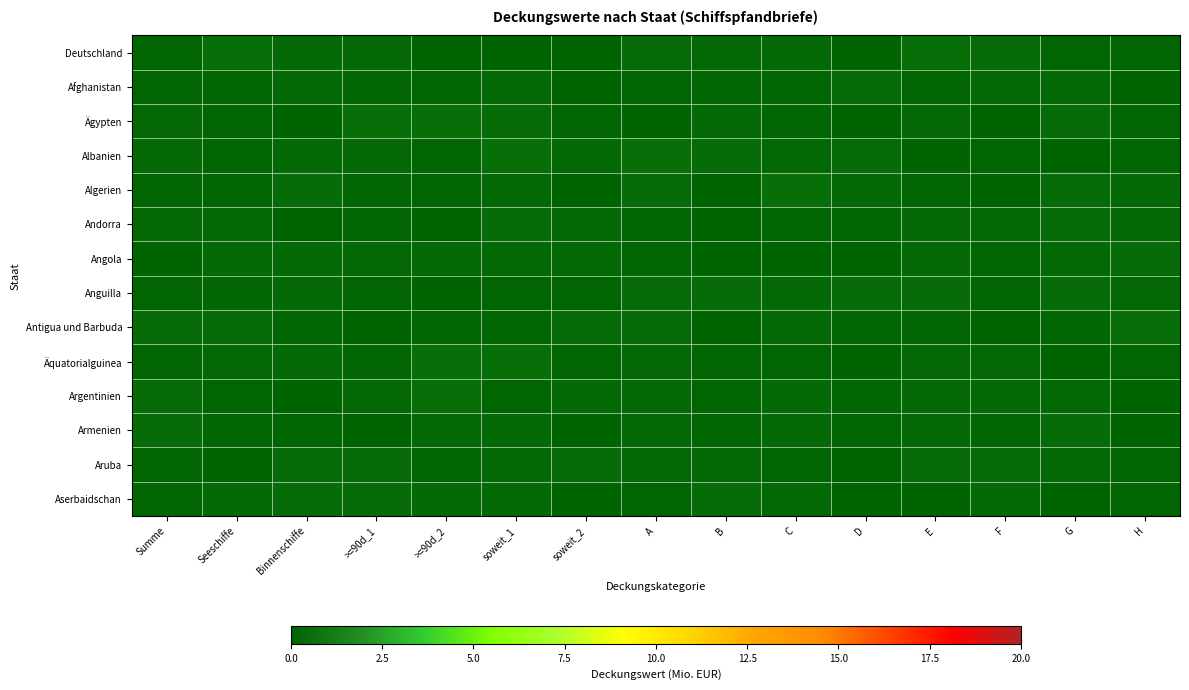

At which label is Aruba closest to 0?

D